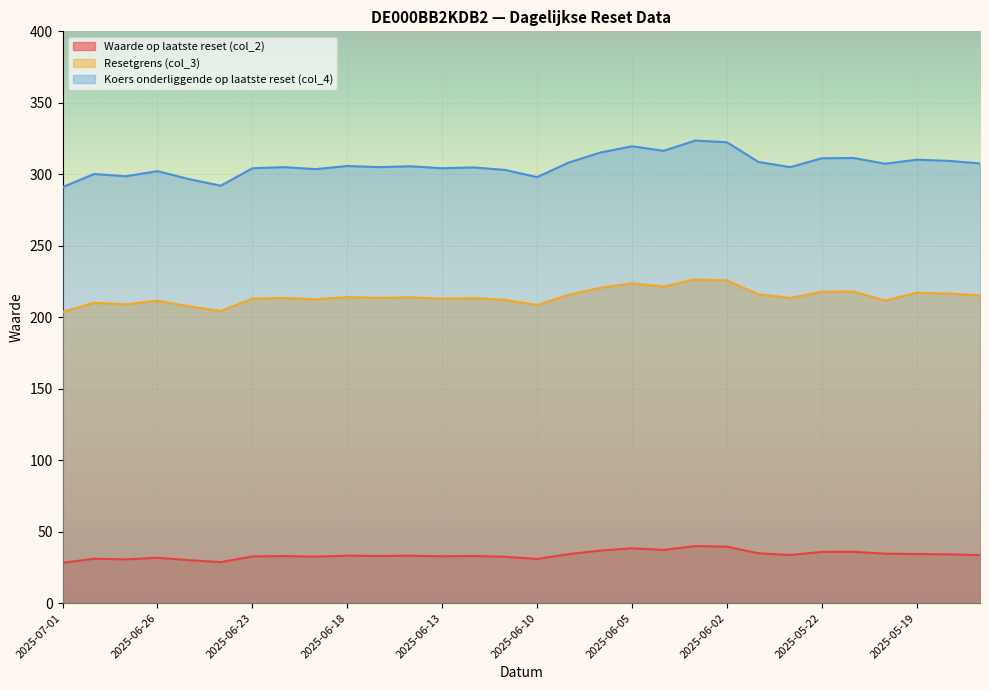

True or false: Koers onderliggende op laatste reset (col_4) and Waarde op laatste reset (col_2) intersect in this chart.

False